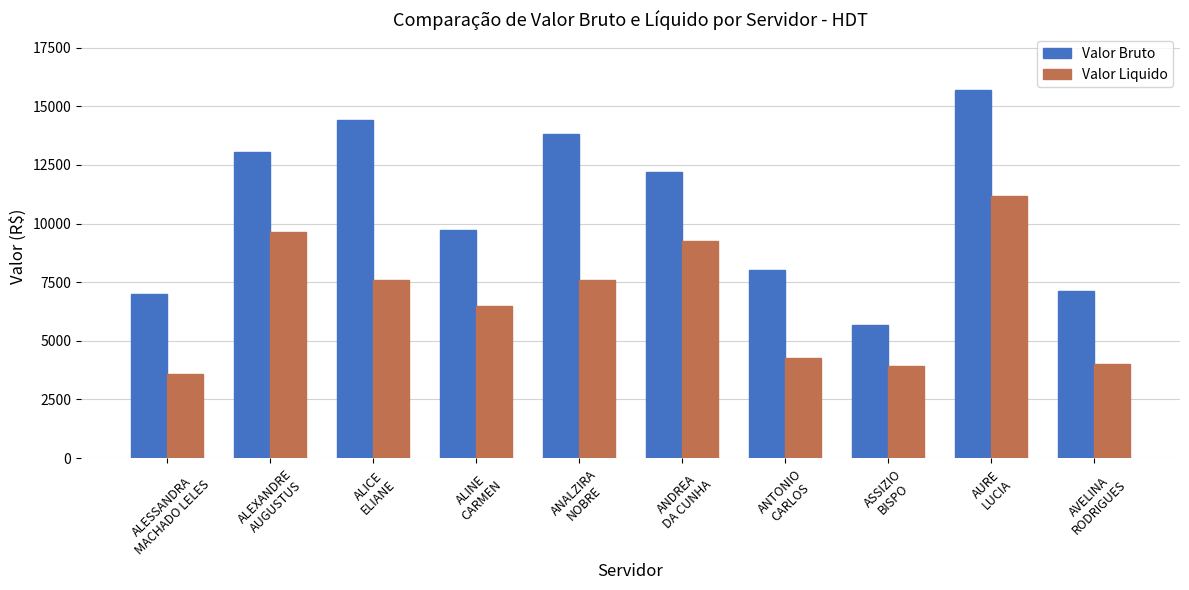

The Valor Liquido series shows 3745.8 at ANALZIRA
NOBRE. True or false?

False